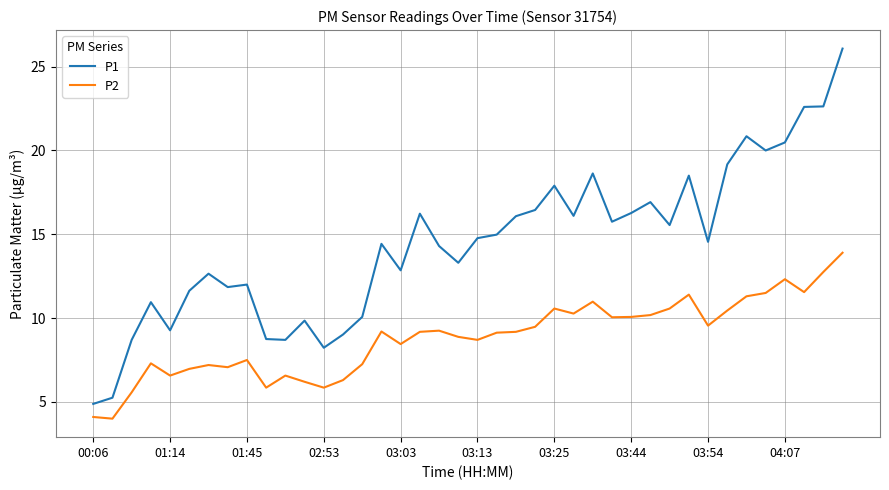

What is the minimum value shown in the chart?

4.0